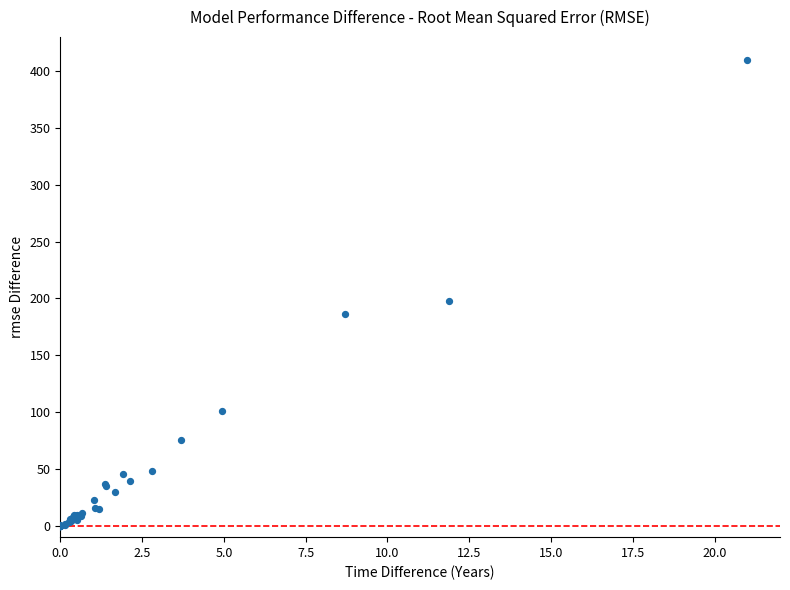

What Y value in the scatter plot is closest to 205?

197.7